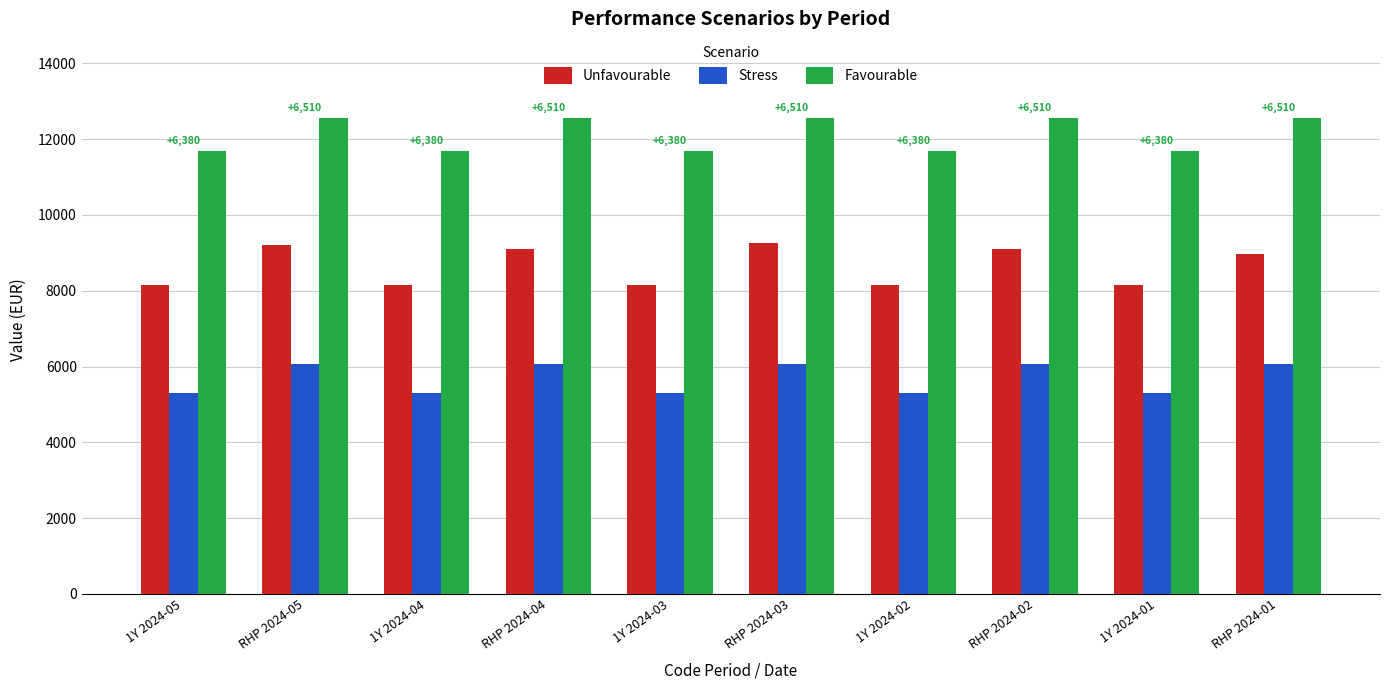

What is the total value across all series at 1Y 2024-03?

25150